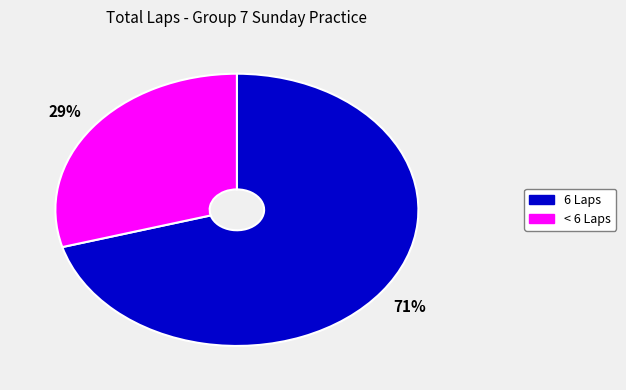

To the nearest percent, what is the average slice percentage?

50%